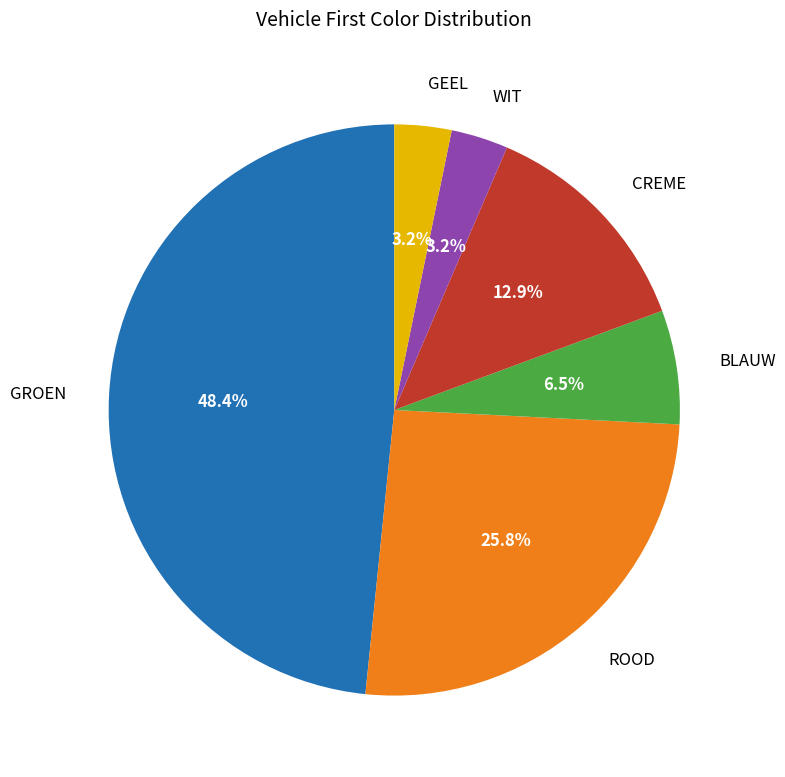

Is there any slice that represents more than half of the pie?

No